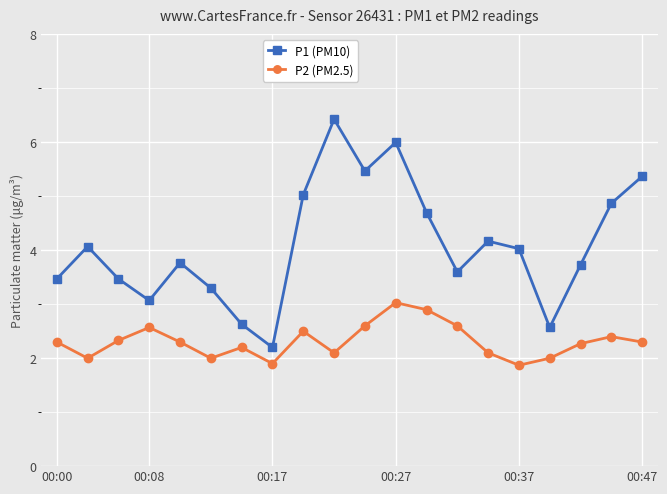

What is the maximum value shown in the chart?

6.4